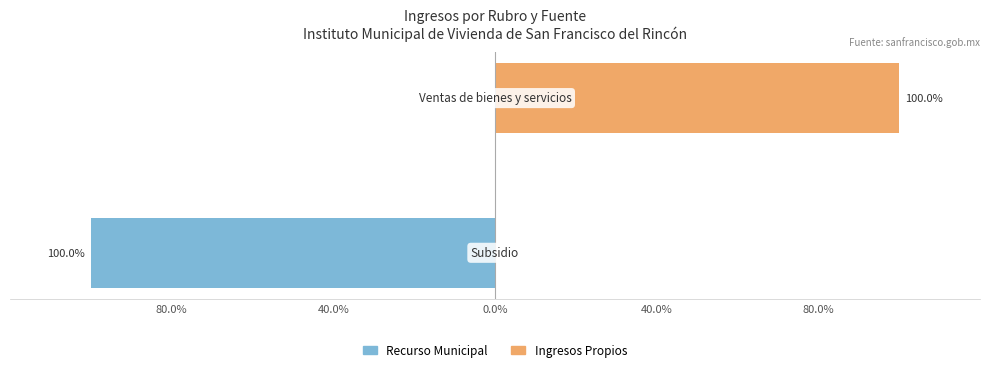

What is the minimum value for Recurso Municipal?

-100